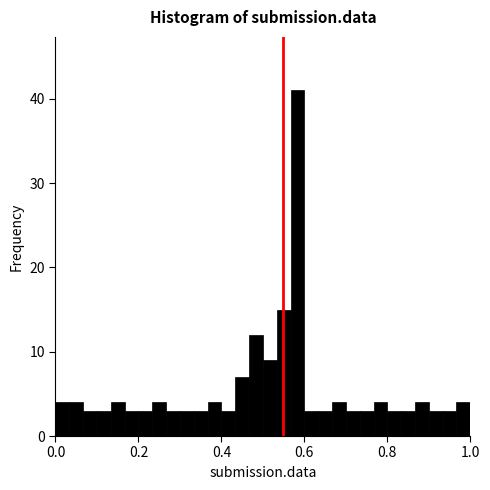

Read against the x-axis, roughly where is the centre of the tallest bar?

0.58